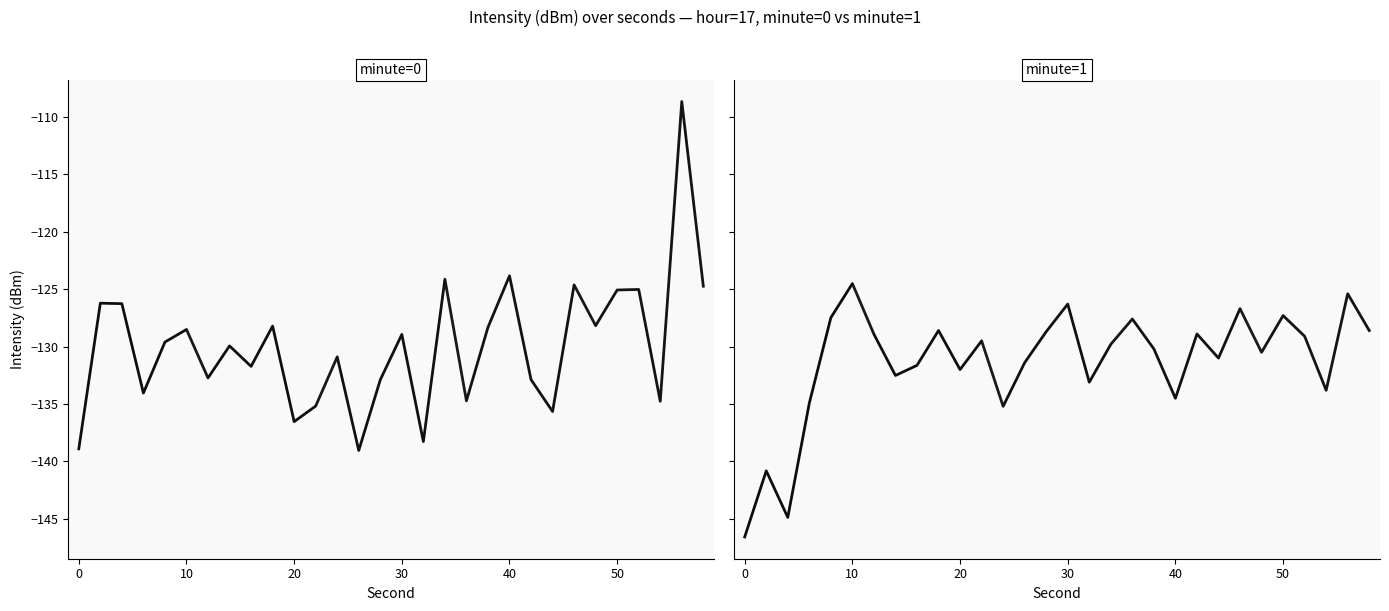

The value of minute_1 at 48 is -213.1. True or false?

False